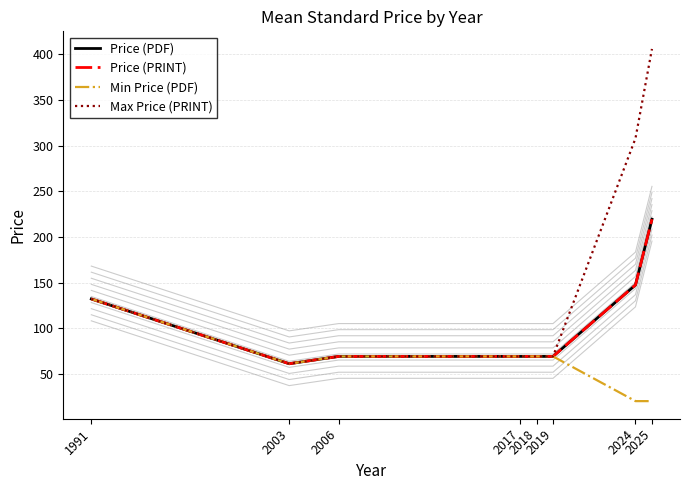

What is the sum of the Price (PDF) values at 2006 and 2003?

130.0